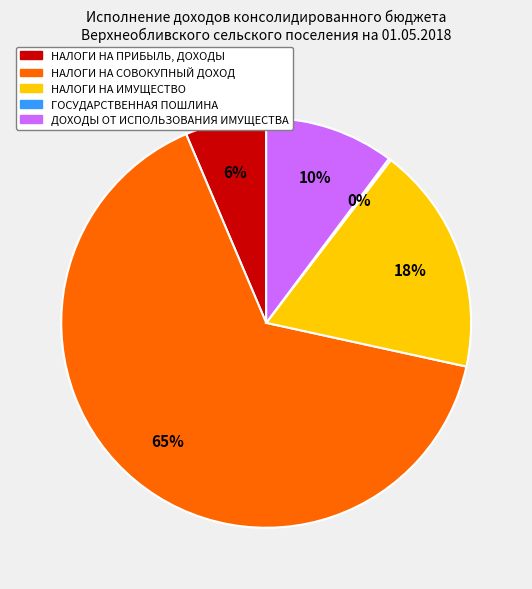

To the nearest percent, what is the difference between the НАЛОГИ НА ИМУЩЕСТВО and НАЛОГИ НА ПРИБЫЛЬ, ДОХОДЫ slice percentages?

12%